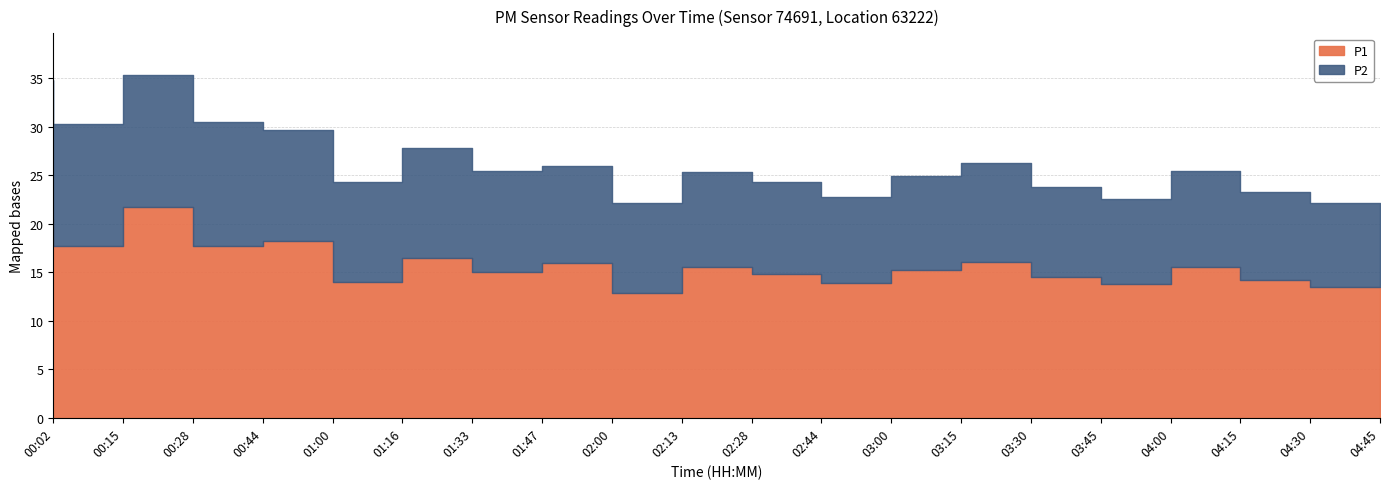

What is the minimum value for P2?

8.6